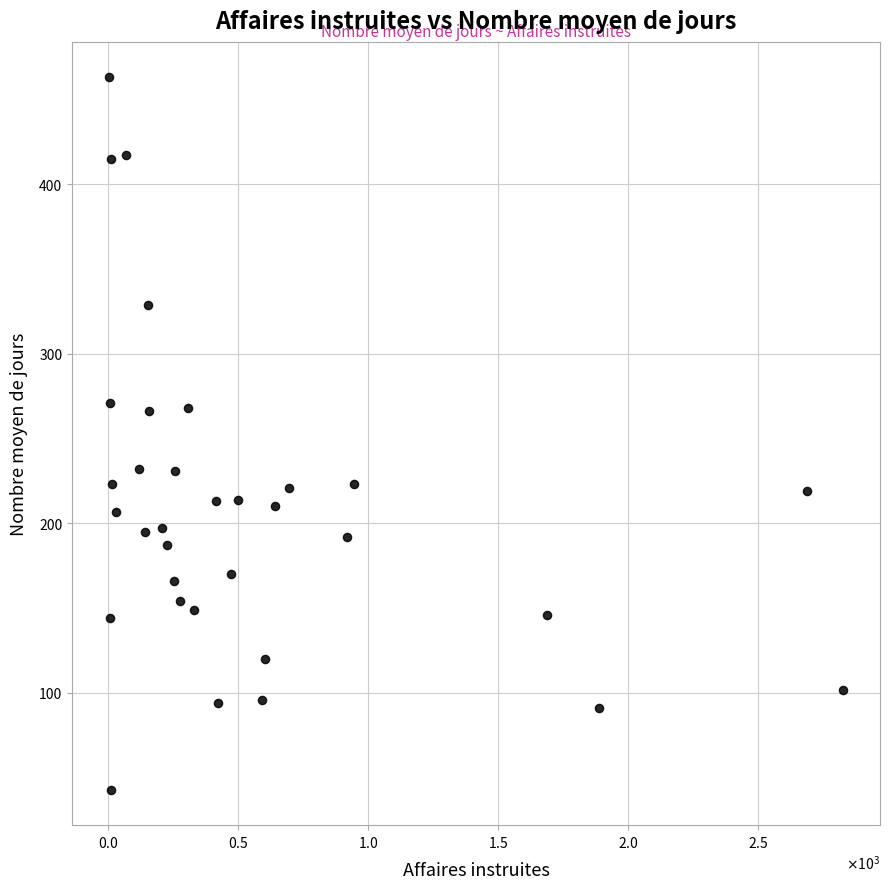

What is the range of X values (max minus min)?

2825